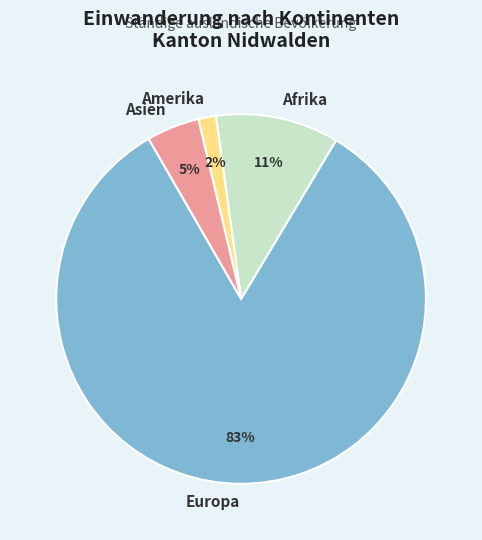

Which category has the smallest portion of the pie?

Amerika